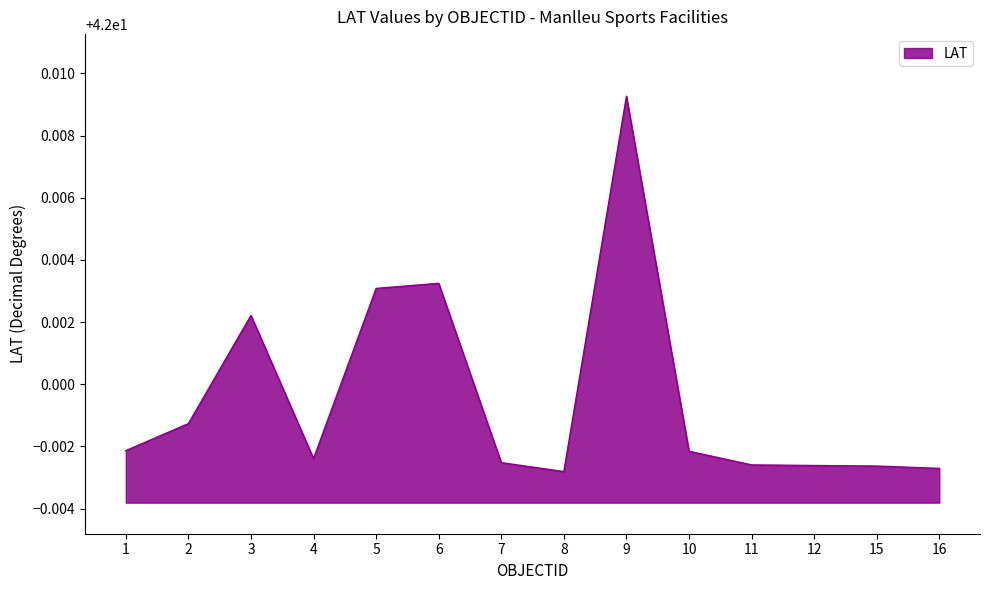

The value at 2 is 14.8. True or false?

False